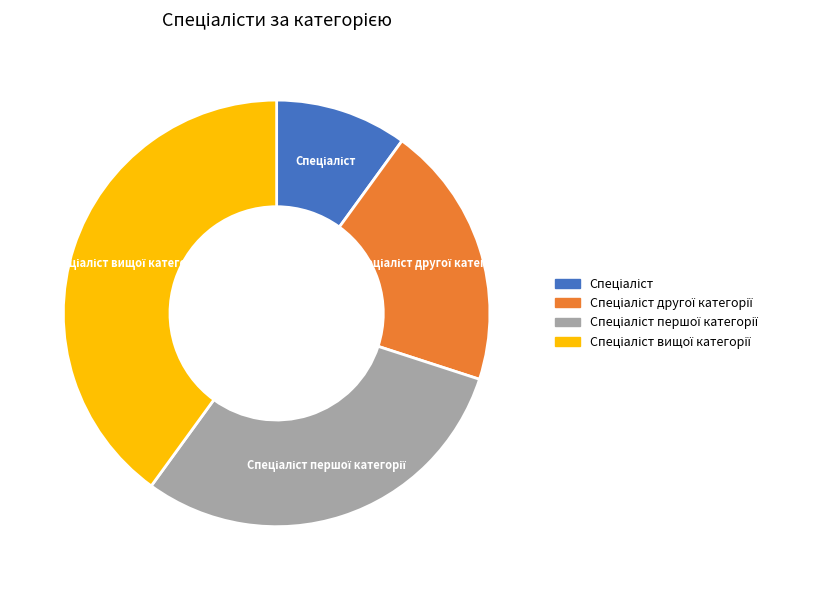

Does Спеціаліст account for over 50% of the chart?

No